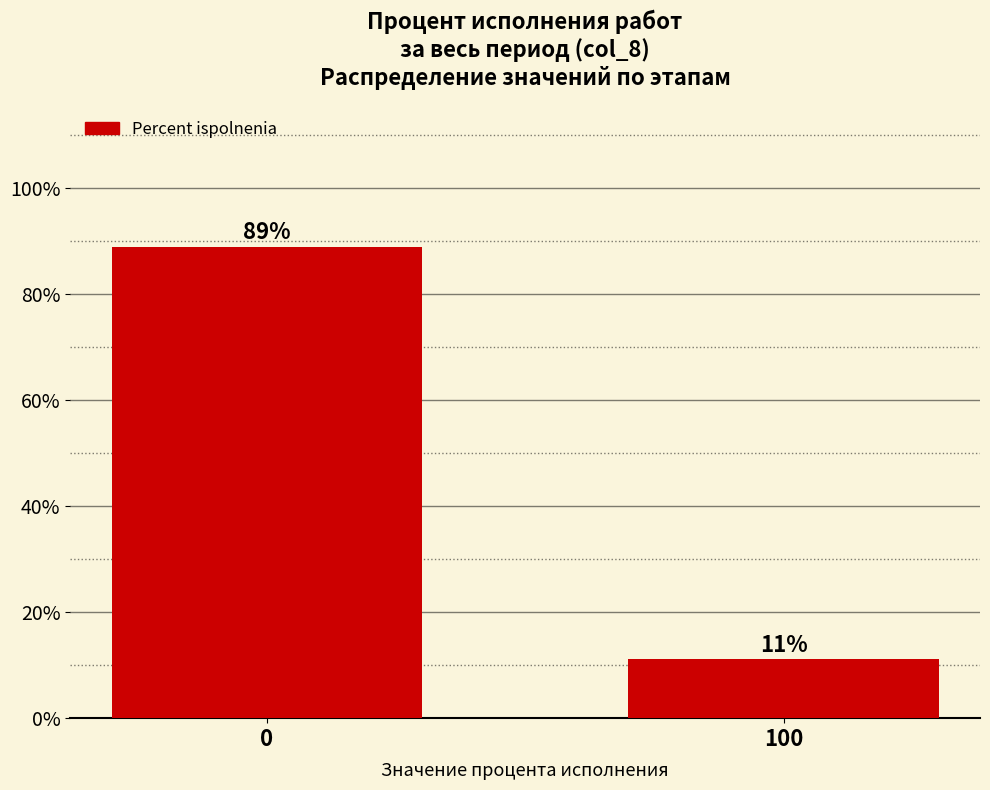

What is the value of the 2nd bar from the left?

11.1